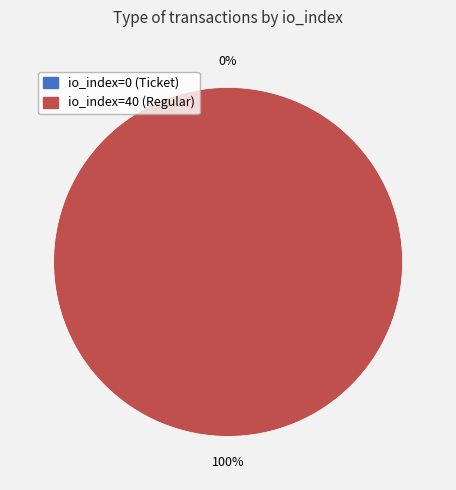

To the nearest percent, what is the combined percentage of io_index=40 (Regular) and io_index=0 (Ticket)?

100%